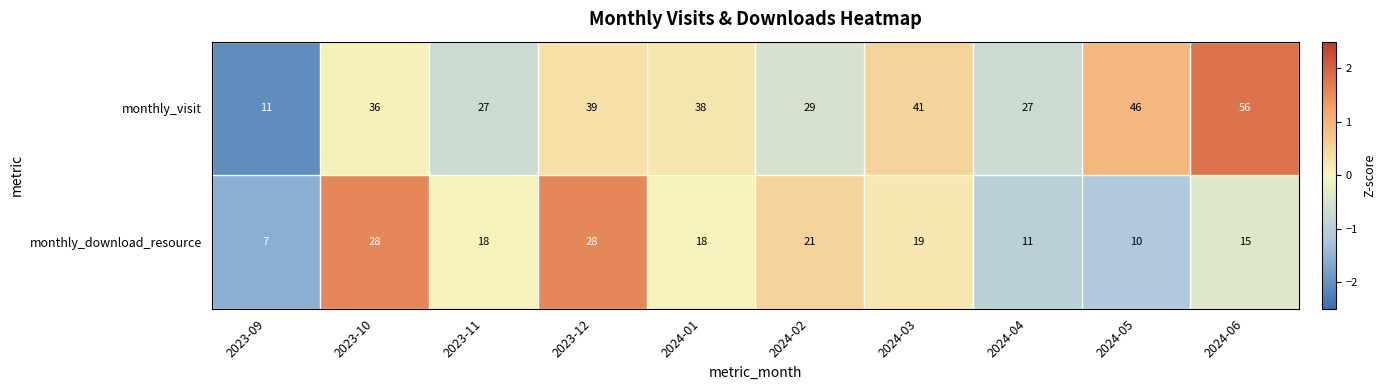

What is the difference between the second highest and minimum values in the monthly_visit series?

35